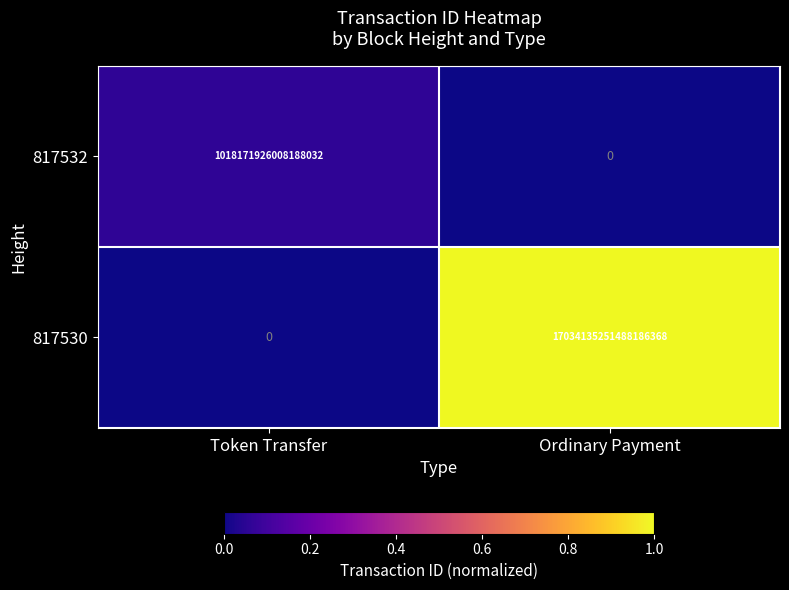

At which label is 817532 closest to 509085963004094016?

Token Transfer